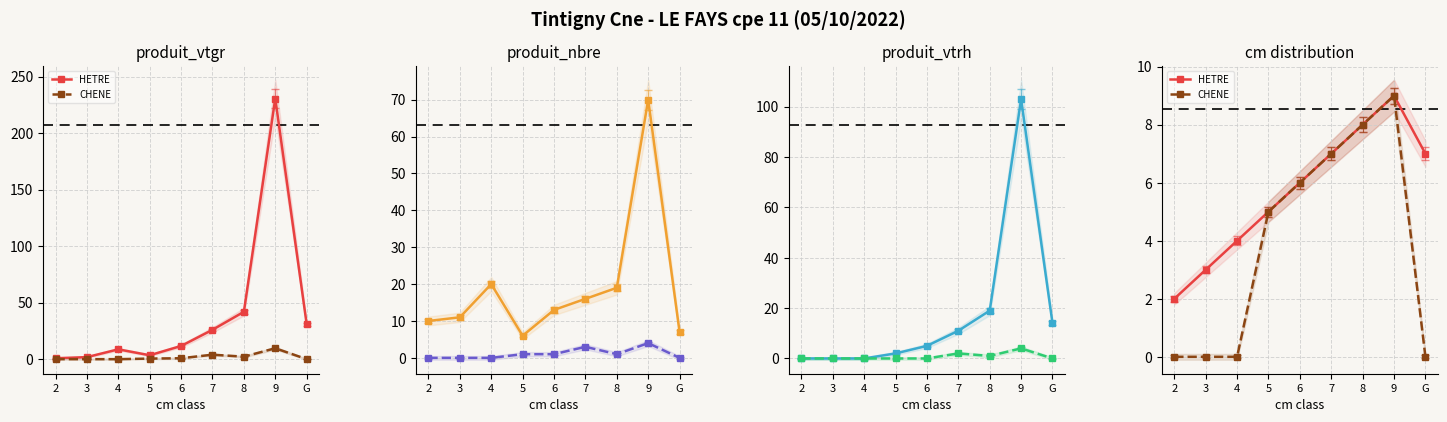

True or false: HETRE has more than 1 interior local peaks.

False